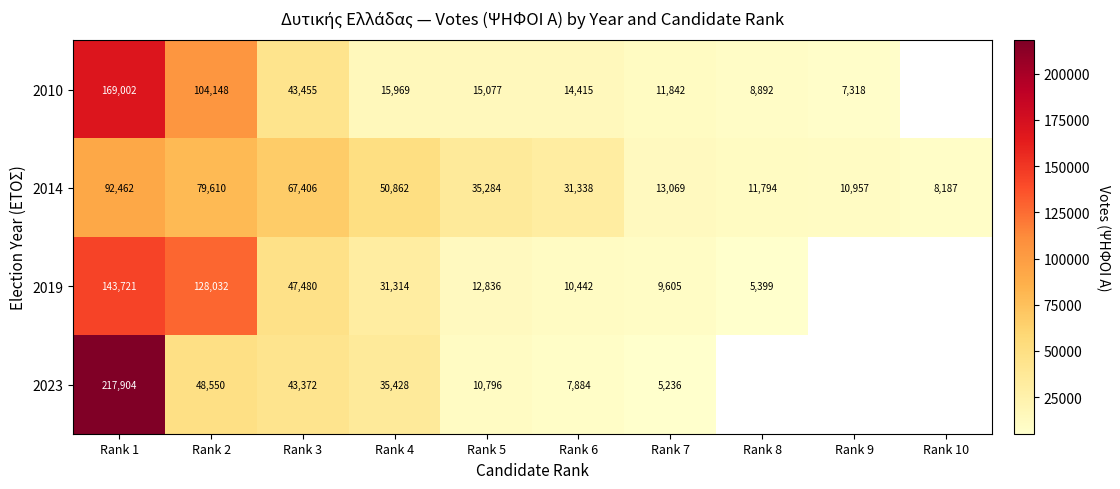

What is the sum of all 2014 values?

400969